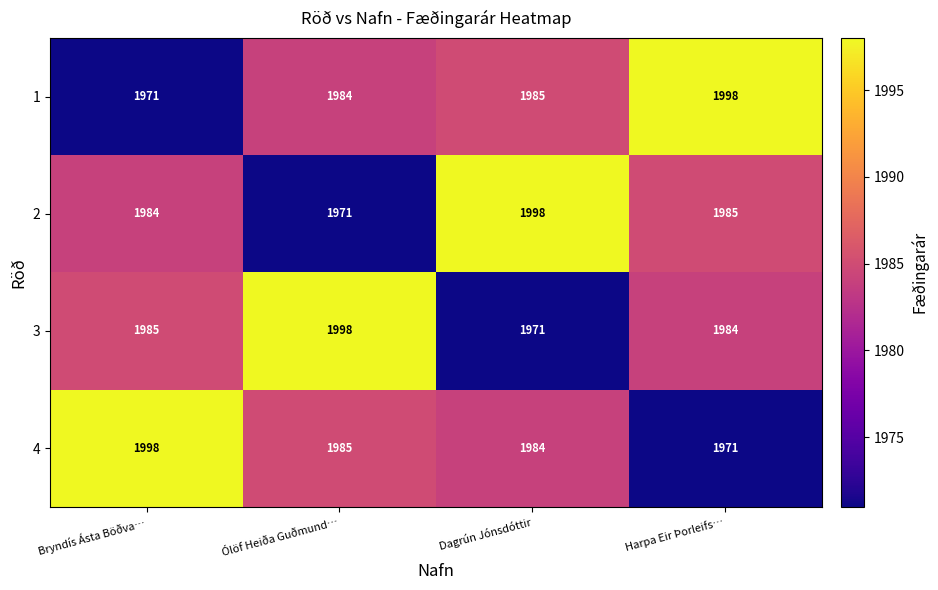

Where does the 2 series first go above 1985?

Dagrún Jónsdóttir